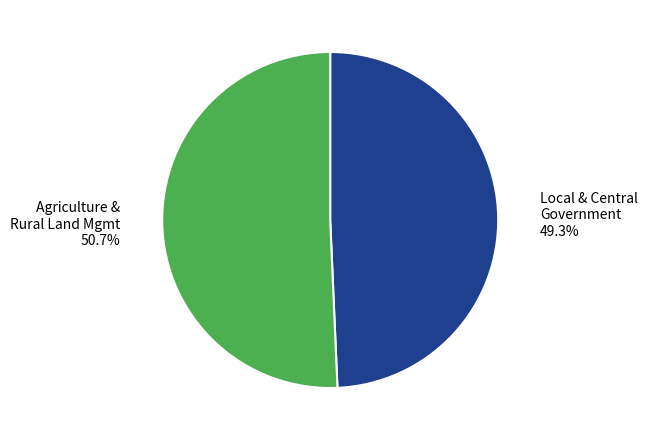

Is there any slice that represents more than half of the pie?

Yes